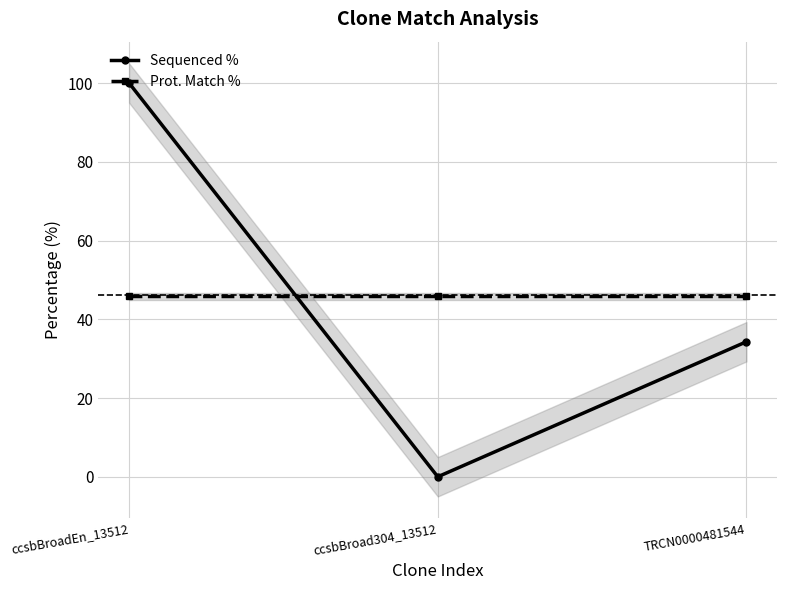

List the labels in order of Sequenced % value, largest first.

ccsbBroadEn_13512, TRCN0000481544, ccsbBroad304_13512